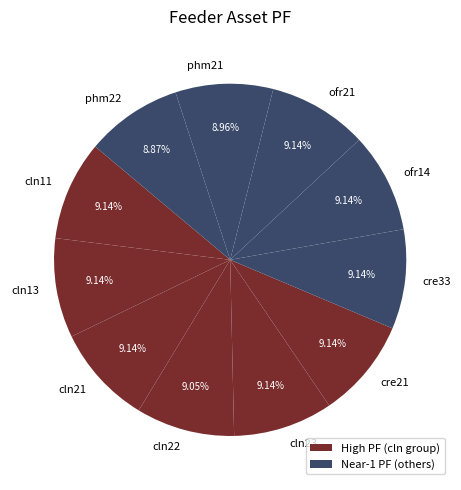

To the nearest percent, what portion does ofr21 represent?

9%